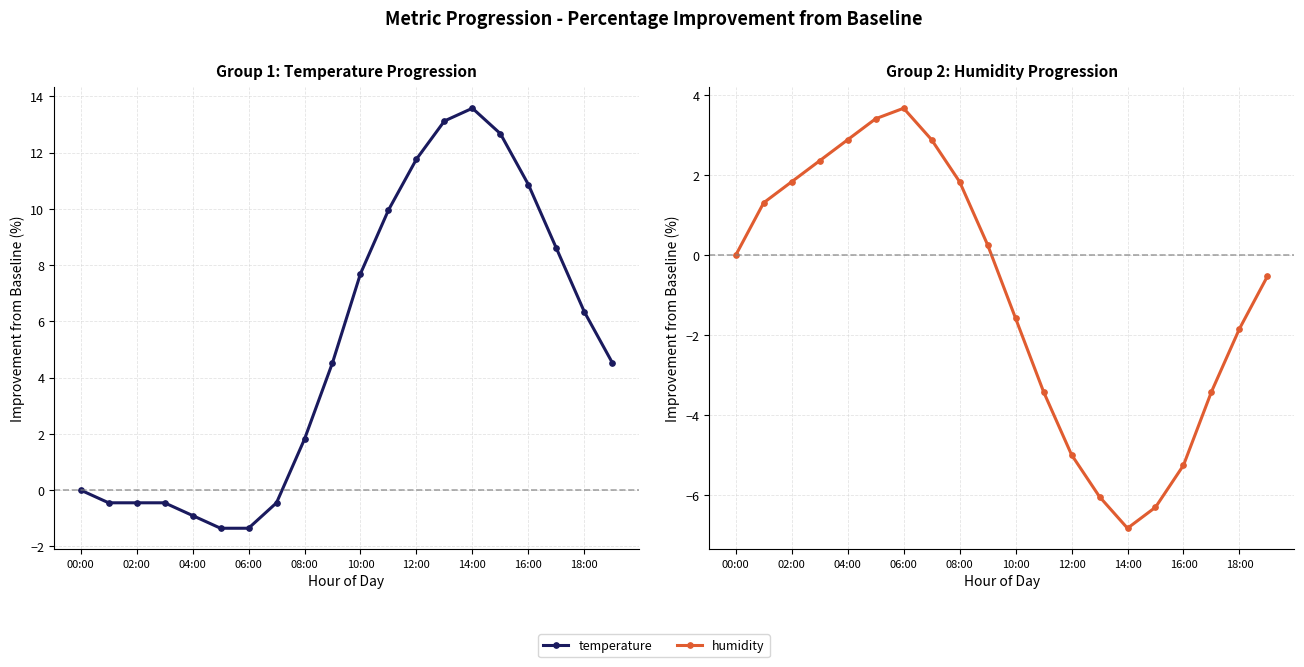

List the series in order of their peak value, lowest first.

humidity, temperature